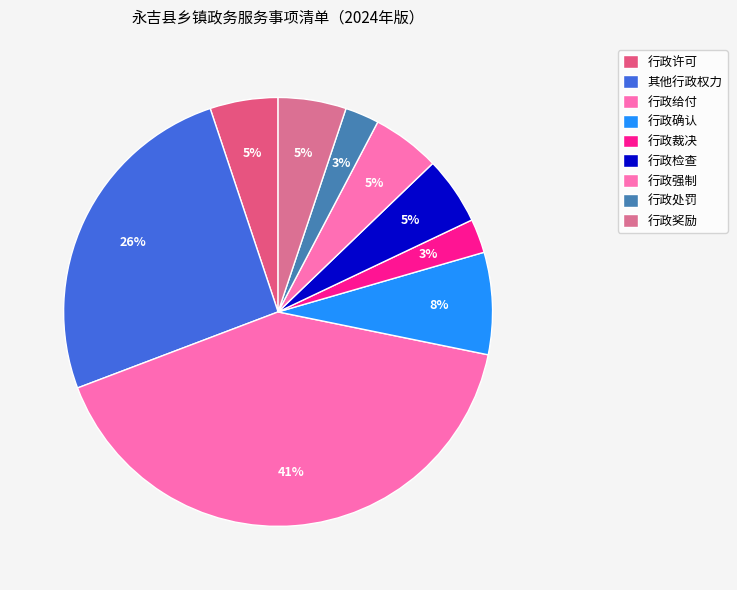

To the nearest percent, what is the combined percentage of 行政检查 and 行政给付?

46%